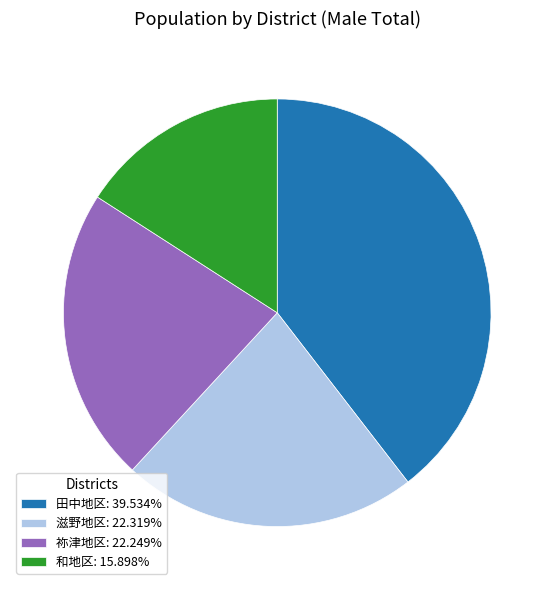

Between 祢津地区 and 田中地区, which is larger?

田中地区